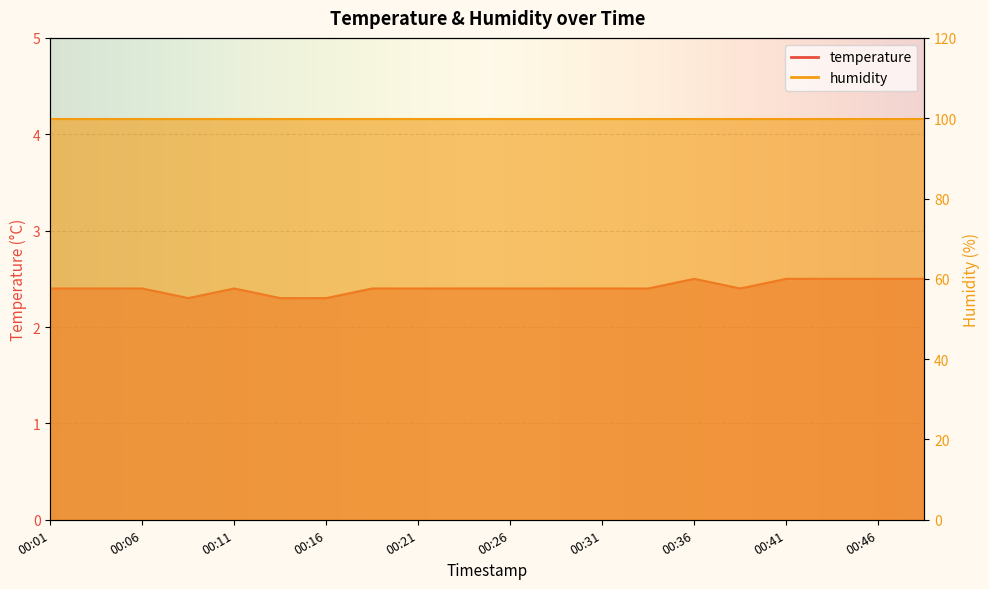

Where is the data nearest to the value 2?

00:09